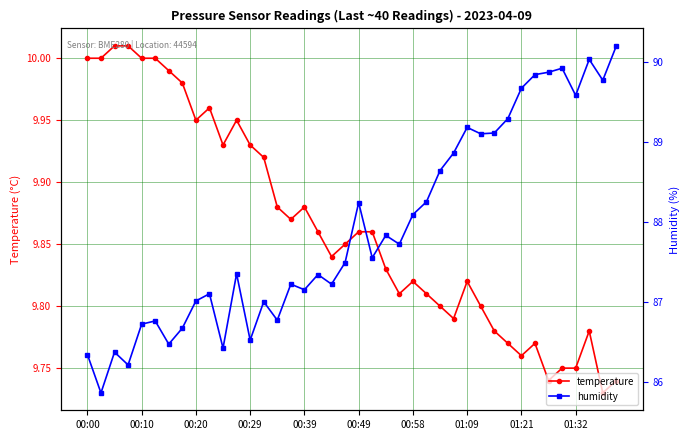

At how many categories does at least one series exceed 19?

40